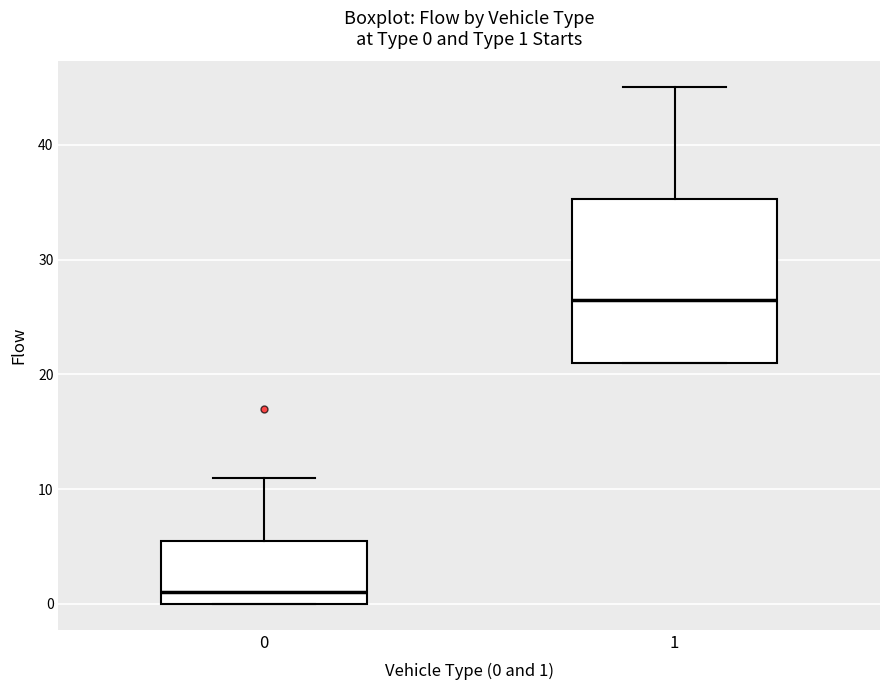

Which box is the tallest, from its lower edge to its upper edge?

1